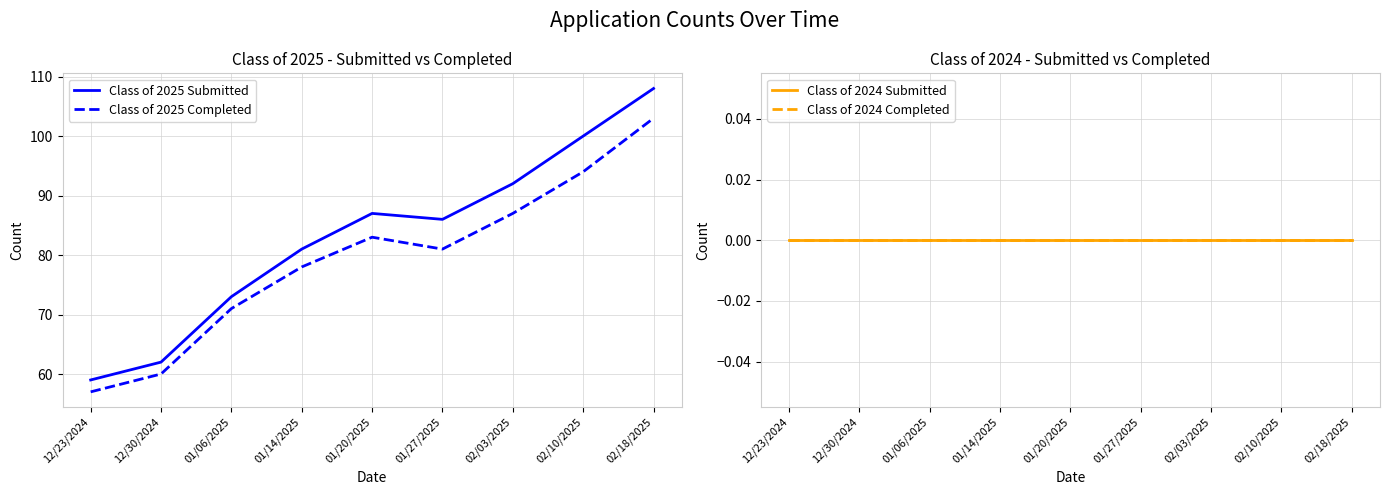

Reading left to right, extract all data points from this chart.

Class of 2025 Submitted: 12/23/2024=59	12/30/2024=62	01/06/2025=73	01/14/2025=81	01/20/2025=87	01/27/2025=86	02/03/2025=92	02/10/2025=100	02/18/2025=108
Class of 2025 Completed: 12/23/2024=57	12/30/2024=60	01/06/2025=71	01/14/2025=78	01/20/2025=83	01/27/2025=81	02/03/2025=87	02/10/2025=94	02/18/2025=103
Class of 2024 Submitted: 12/23/2024=0	12/30/2024=0	01/06/2025=0	01/14/2025=0	01/20/2025=0	01/27/2025=0	02/03/2025=0	02/10/2025=0	02/18/2025=0
Class of 2024 Completed: 12/23/2024=0	12/30/2024=0	01/06/2025=0	01/14/2025=0	01/20/2025=0	01/27/2025=0	02/03/2025=0	02/10/2025=0	02/18/2025=0